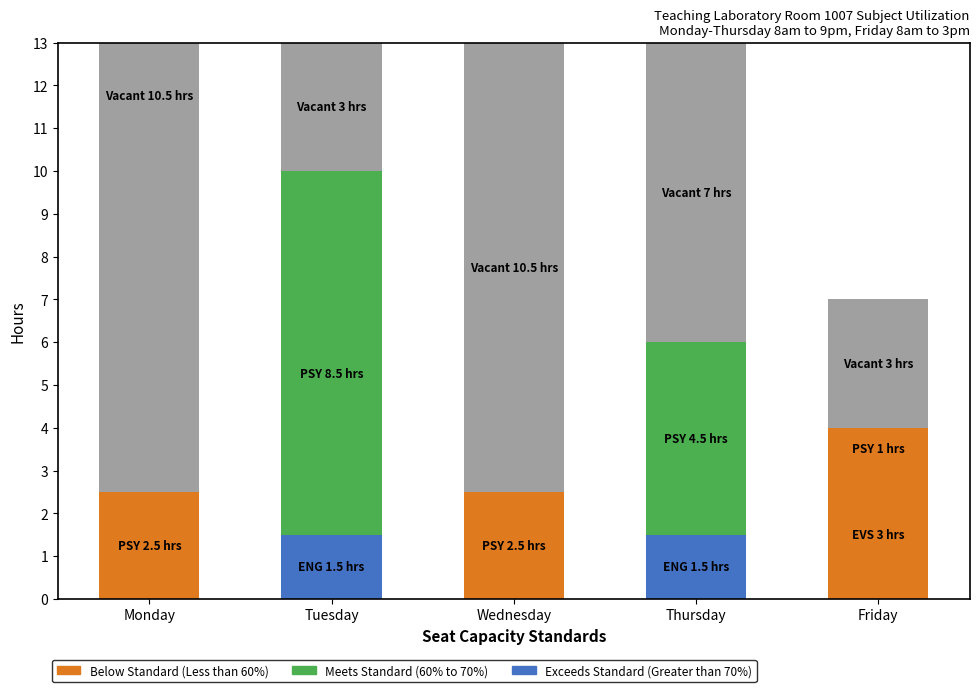

Is it true that Exceeds Standard (Greater than 70%) equals -0.5 at Friday?

False